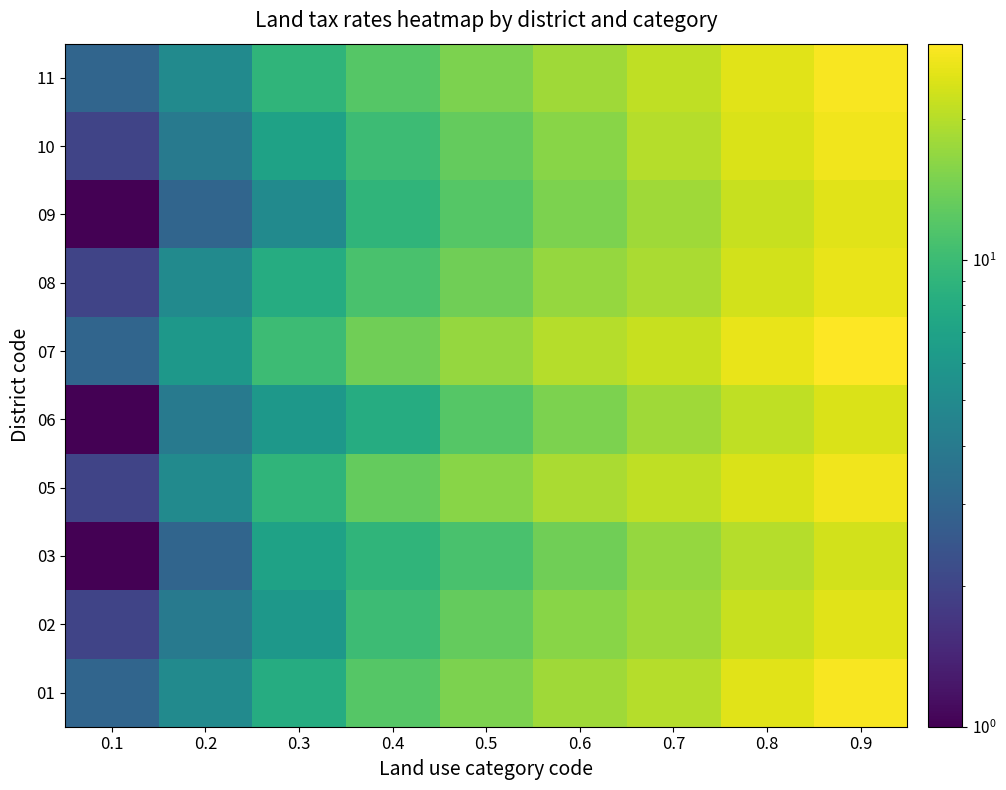

Reading left to right, list all the values displayed in this chart.

01: 0.1=3	0.2=5	0.3=8	0.4=12	0.5=15	0.6=18	0.7=20	0.8=25	0.9=28
02: 0.1=2	0.2=4	0.3=6	0.4=10	0.5=13	0.6=16	0.7=18	0.8=22	0.9=25
03: 0.1=1	0.2=3	0.3=7	0.4=9	0.5=11	0.6=14	0.7=17	0.8=20	0.9=23
05: 0.1=2	0.2=5	0.3=9	0.4=13	0.5=16	0.6=19	0.7=21	0.8=24	0.9=27
06: 0.1=1	0.2=4	0.3=6	0.4=8	0.5=12	0.6=15	0.7=18	0.8=21	0.9=24
07: 0.1=3	0.2=6	0.3=10	0.4=14	0.5=17	0.6=20	0.7=22	0.8=26	0.9=29
08: 0.1=2	0.2=5	0.3=8	0.4=11	0.5=14	0.6=17	0.7=19	0.8=23	0.9=26
09: 0.1=1	0.2=3	0.3=5	0.4=9	0.5=12	0.6=15	0.7=18	0.8=22	0.9=25
10: 0.1=2	0.2=4	0.3=7	0.4=10	0.5=13	0.6=16	0.7=20	0.8=24	0.9=27
11: 0.1=3	0.2=5	0.3=9	0.4=12	0.5=15	0.6=18	0.7=21	0.8=25	0.9=28